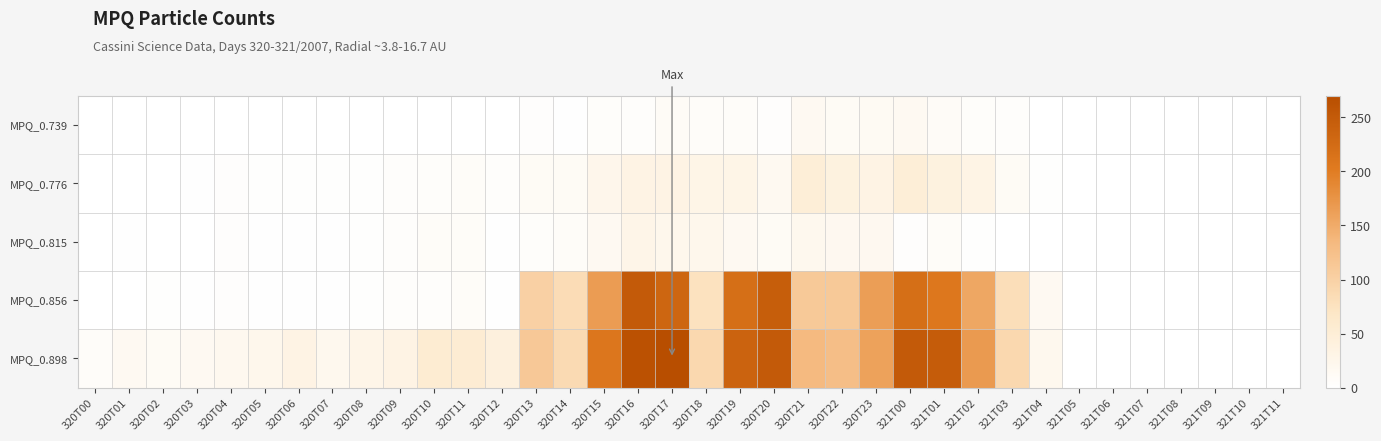

Which has a higher value, 320T01 or 320T19?

320T19